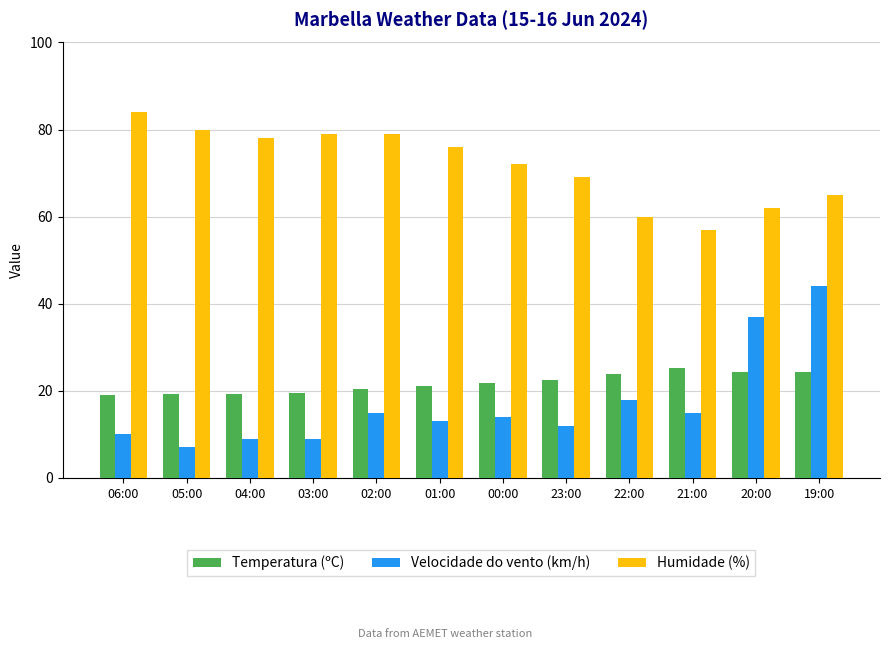

The Velocidade do vento (km/h) series shows 20.9 at 01:00. True or false?

False